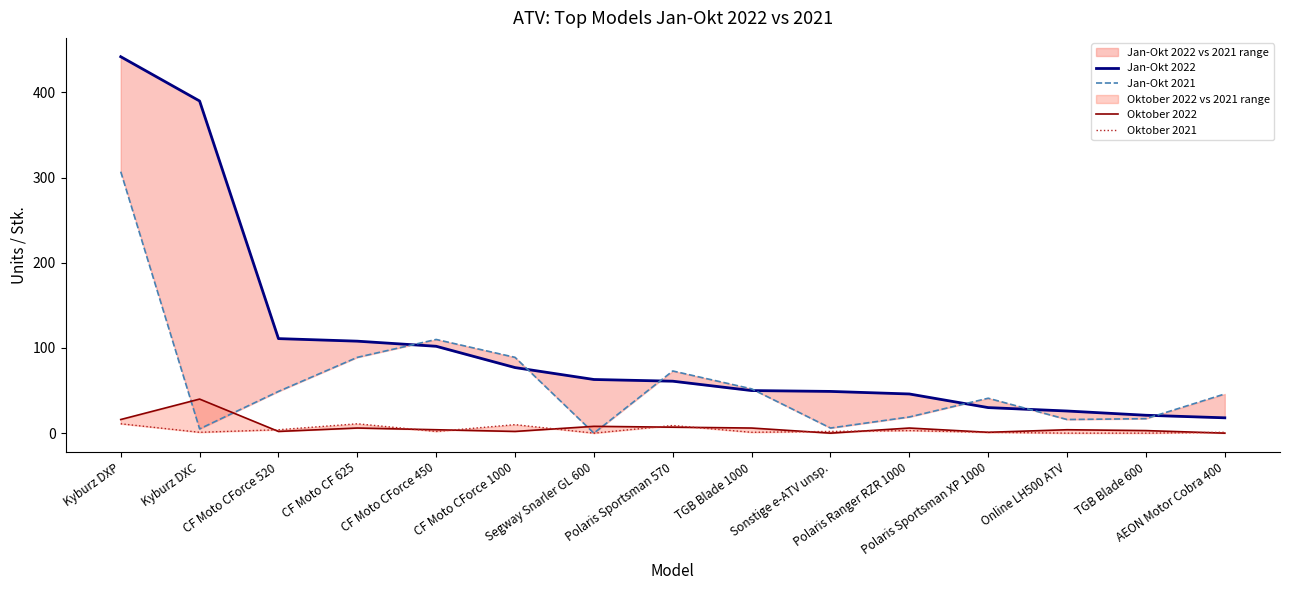

What is the total value across all series at Polaris Sportsman XP 1000?

73